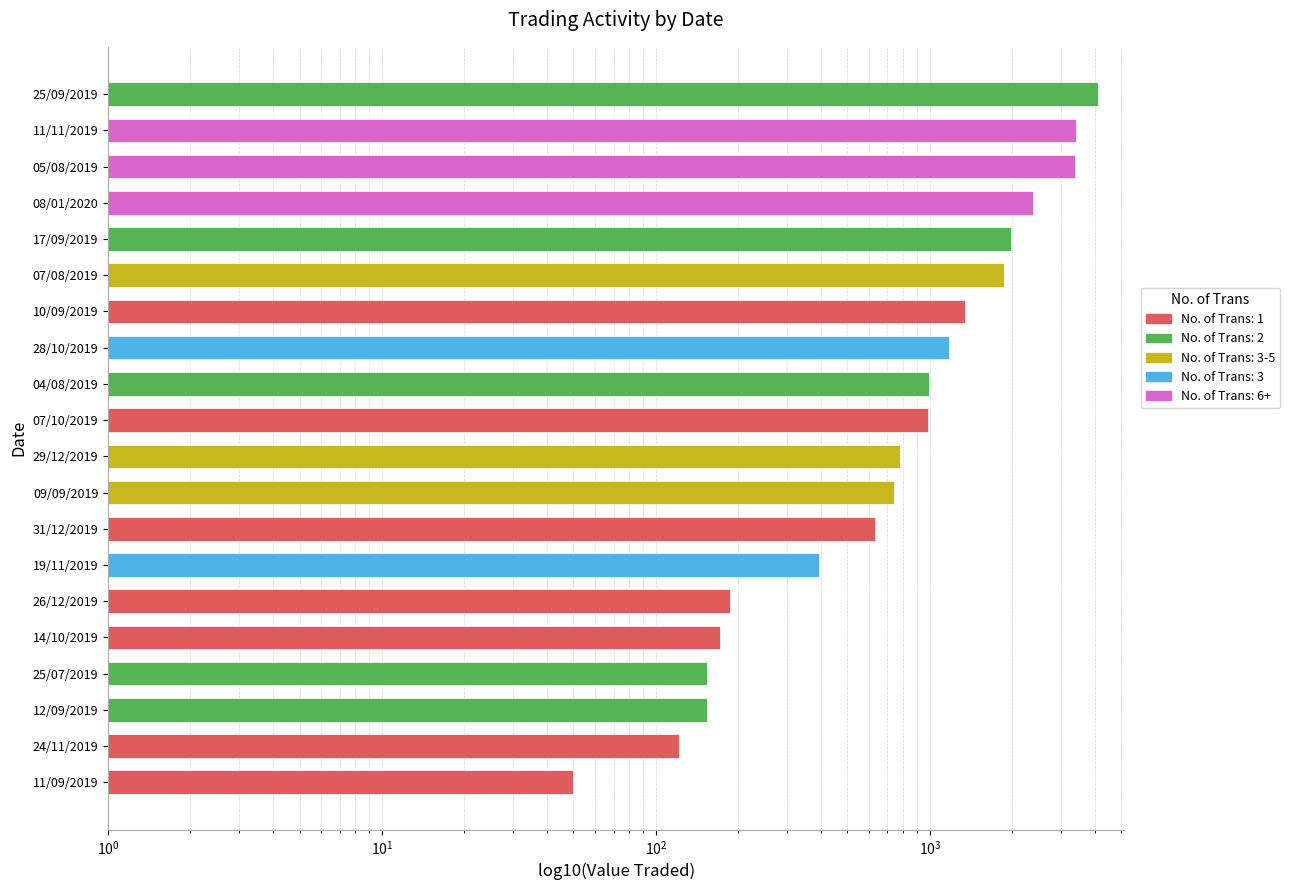

How many values are below 982?

10